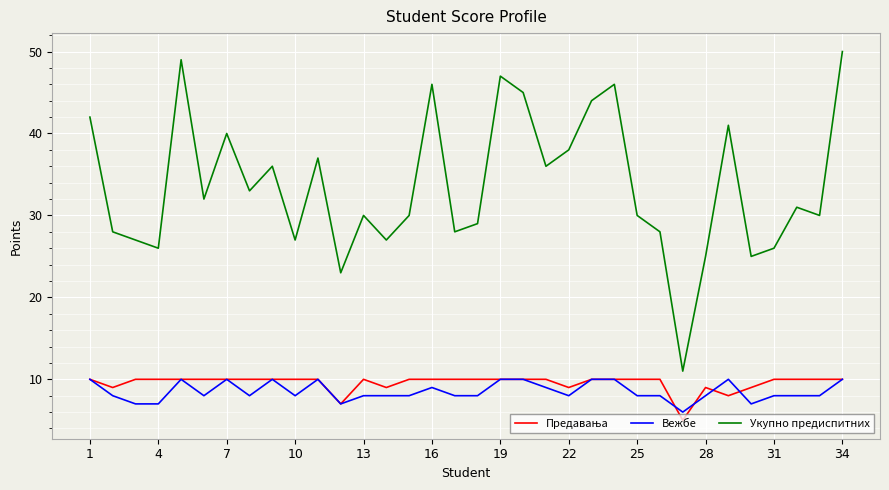

Which series has the largest range (max minus min)?

Укупно предиспитних